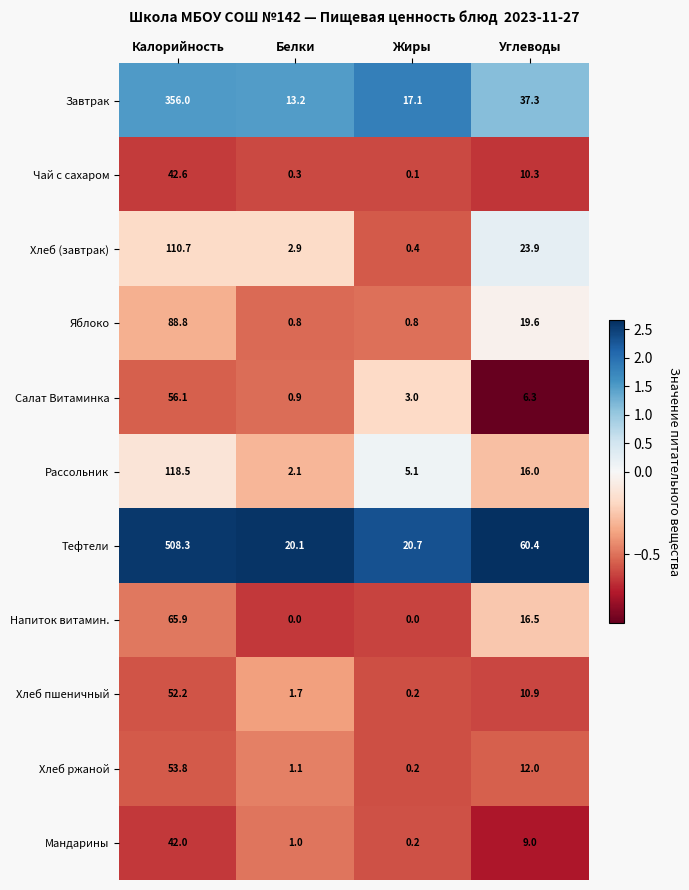

List the series in order of their peak value, lowest first.

Мандарины, Чай с сахаром, Хлеб пшеничный, Хлеб ржаной, Салат Витаминка, Напиток витамин., Яблоко, Хлеб (завтрак), Рассольник, Завтрак, Тефтели